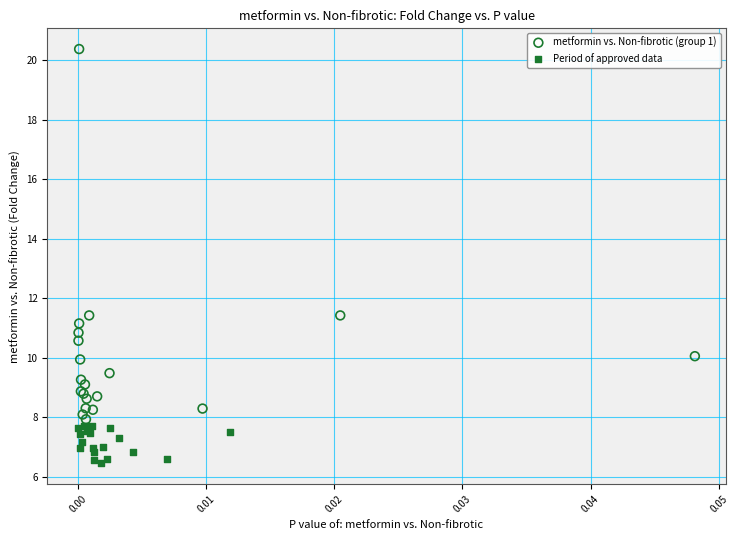

Which series has the largest Y range (max minus min)?

metformin vs. Non-fibrotic (group 1)